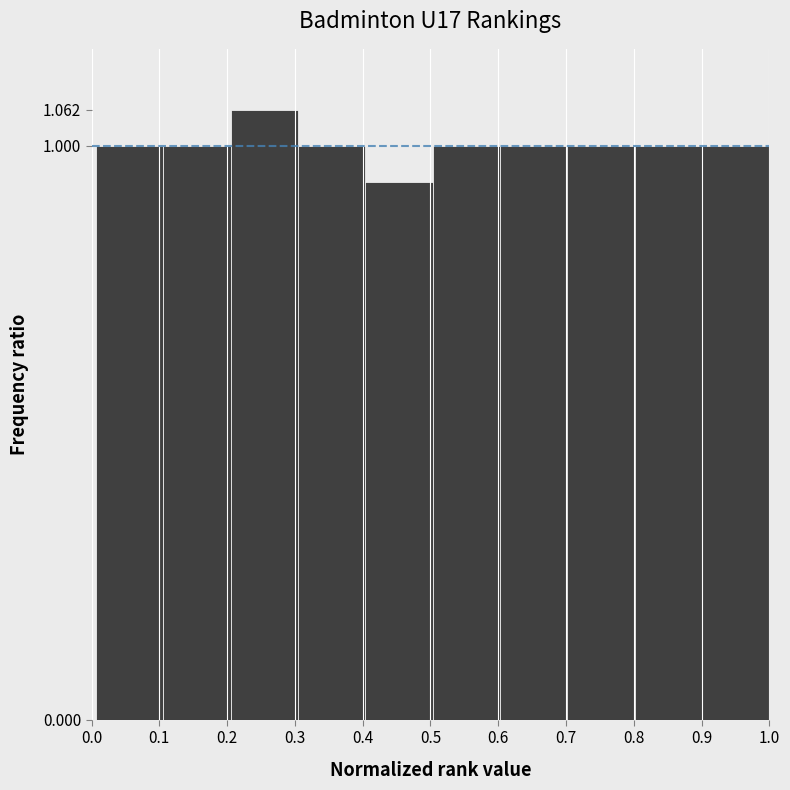

What is the height of the bar covering 0.40 to 0.50 on the x-axis? Neither the bar edges nor the heights are printed on the chart, so give them approximately, as read against the axes.

0.94